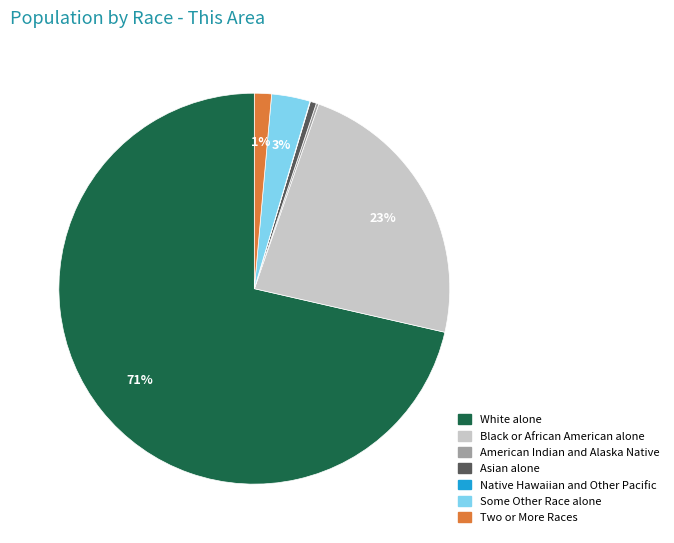

True or false: Asian alone accounts for 6% of the total.

False